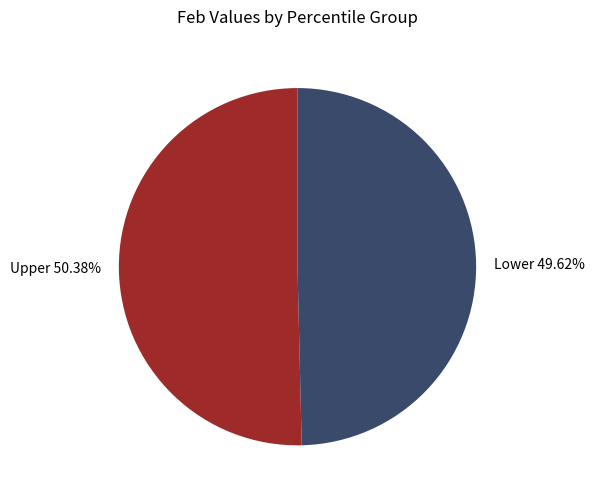

Between Upper 50.38% and Lower 49.62%, which is larger?

Upper 50.38%